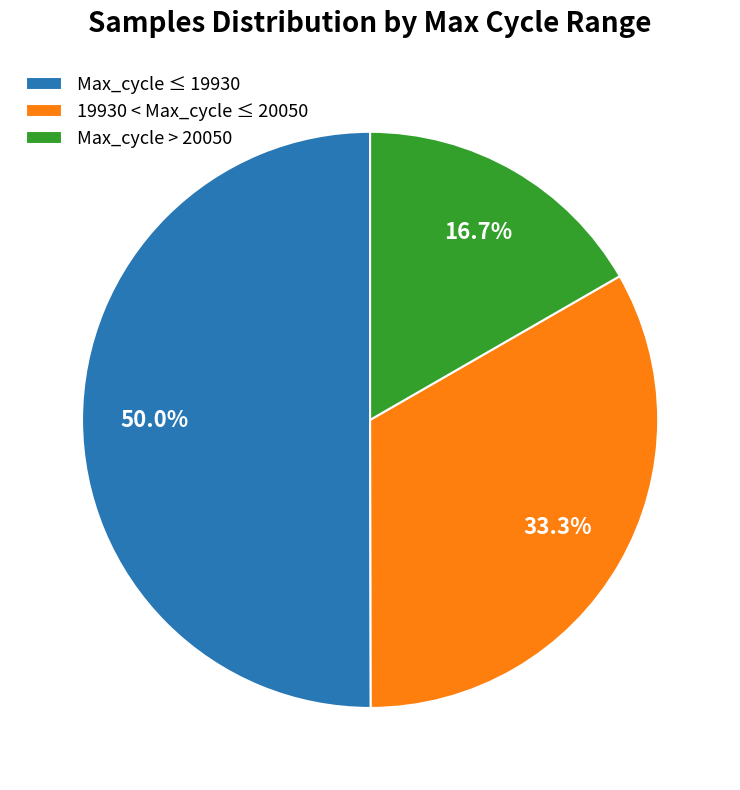

Combined, what portion of the pie is Max_cycle > 20050 and 19930 < Max_cycle ≤ 20050?

50.0%